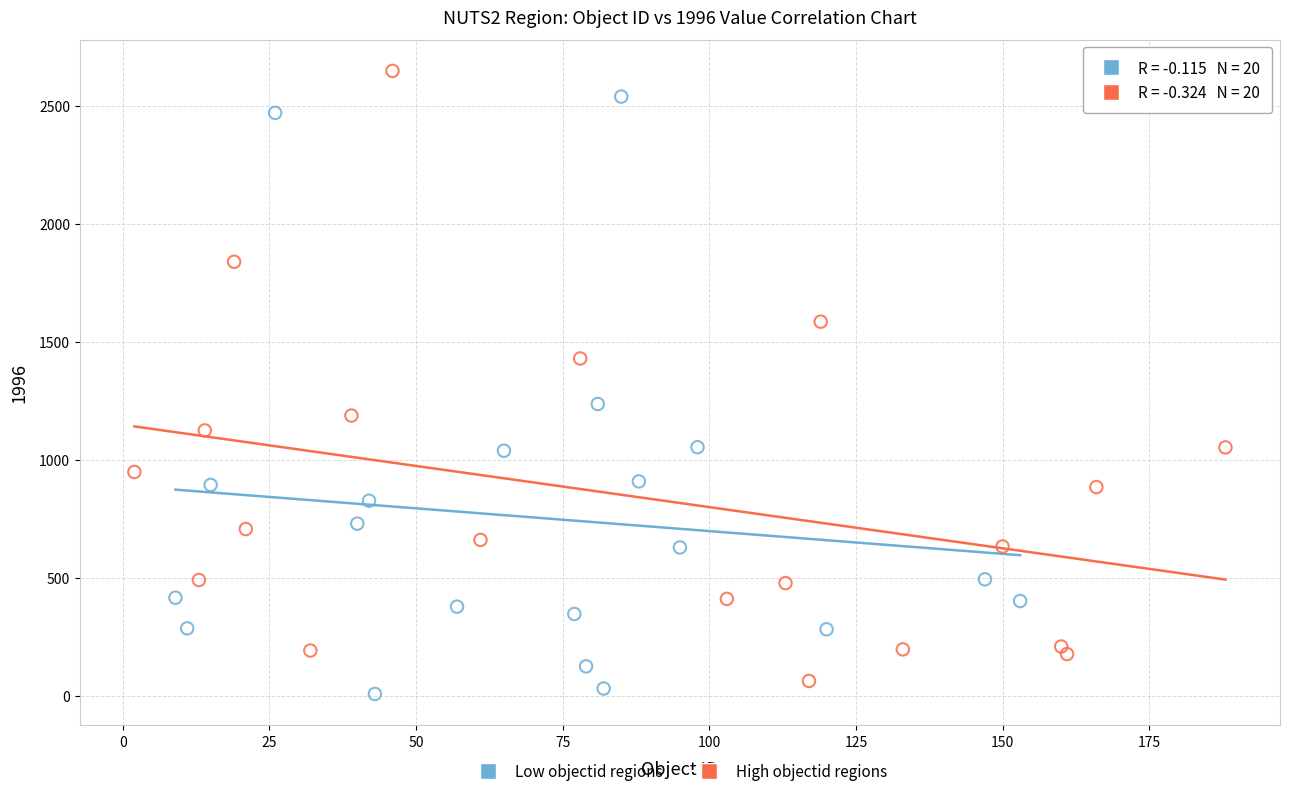

What are all the series names shown in the legend?

Low objectid regions, High objectid regions